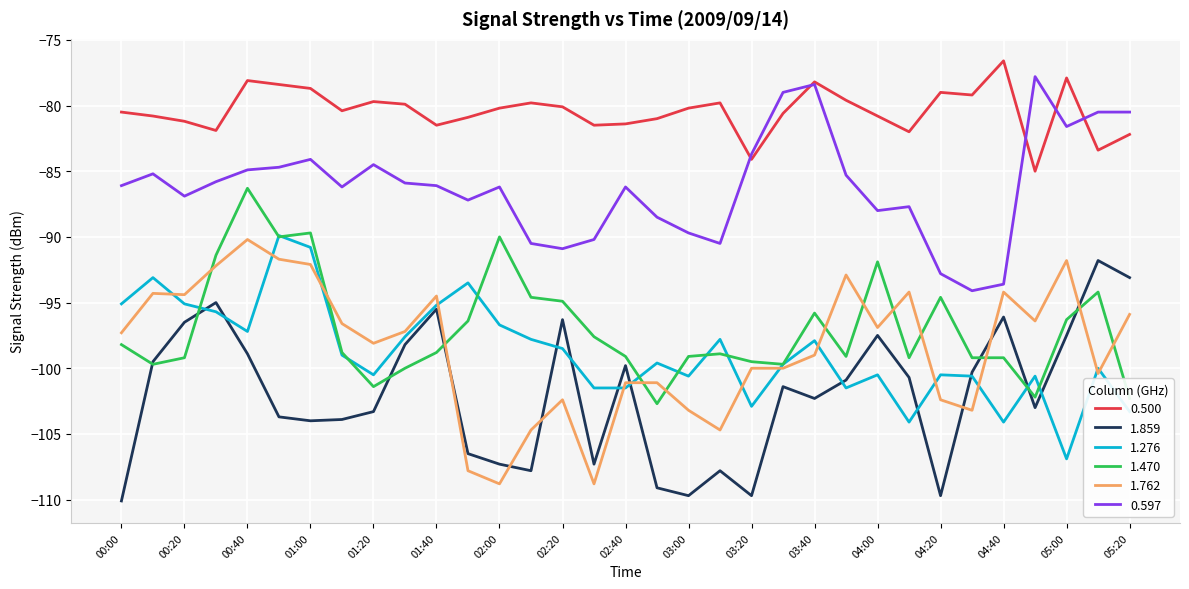

What is the minimum value shown in the chart?

-110.1